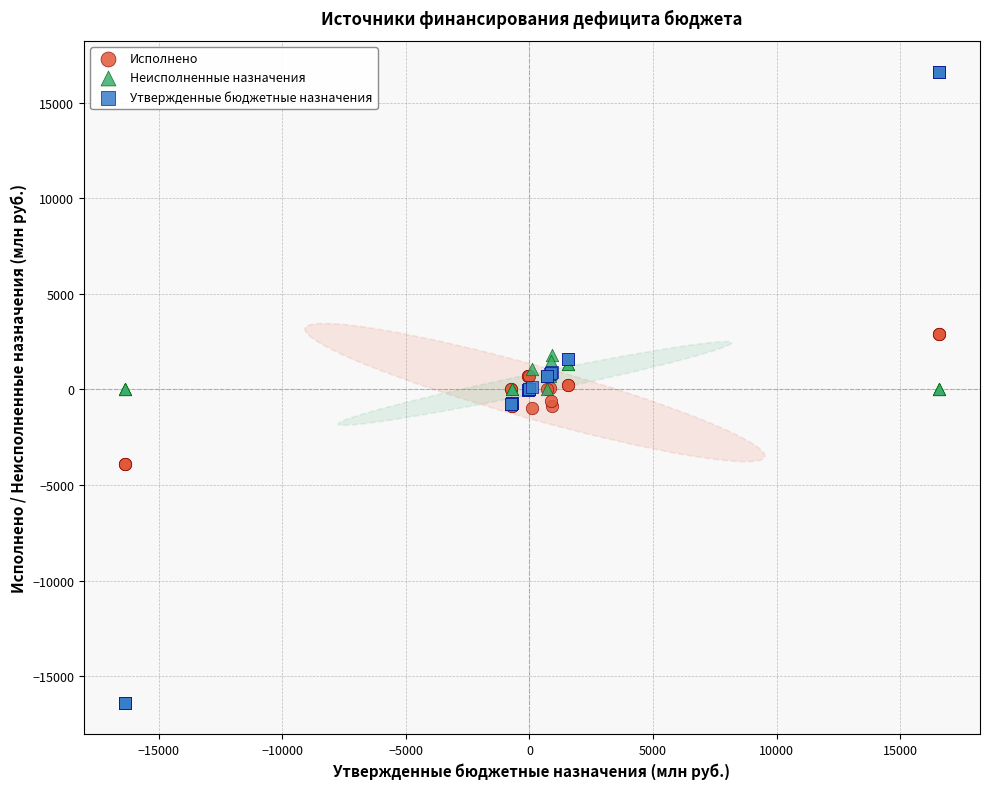

Which series has the largest Y range (max minus min)?

Утвержденные бюджетные назначения